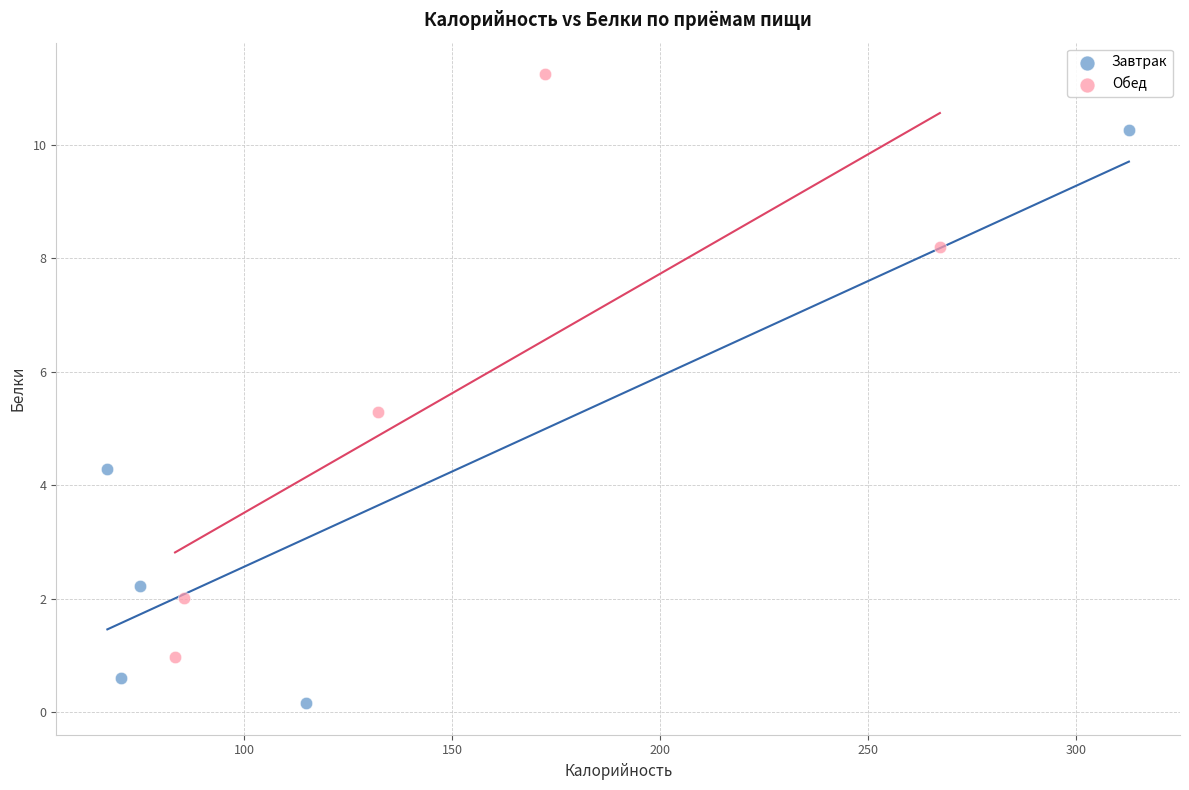

Which series reaches the minimum Y coordinate?

Завтрак